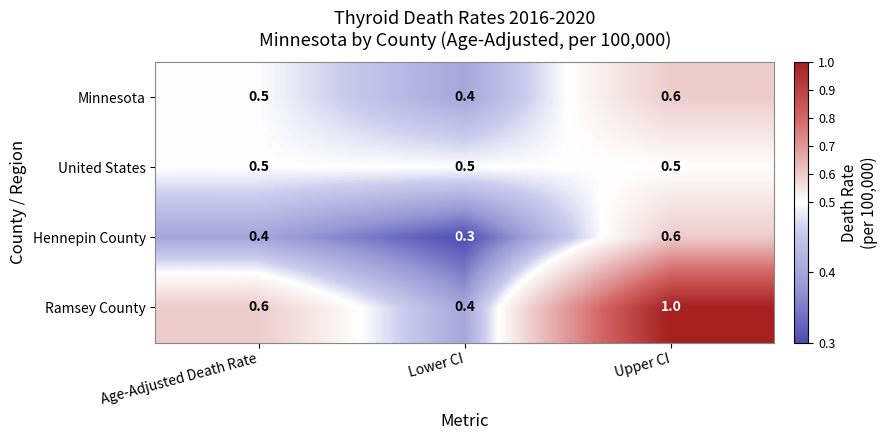

Reading left to right, transcribe all the data shown in this chart.

Minnesota: Age-Adjusted Death Rate=0.5	Lower CI=0.4	Upper CI=0.6
United States: Age-Adjusted Death Rate=0.5	Lower CI=0.5	Upper CI=0.5
Hennepin County: Age-Adjusted Death Rate=0.4	Lower CI=0.3	Upper CI=0.6
Ramsey County: Age-Adjusted Death Rate=0.6	Lower CI=0.4	Upper CI=1.0